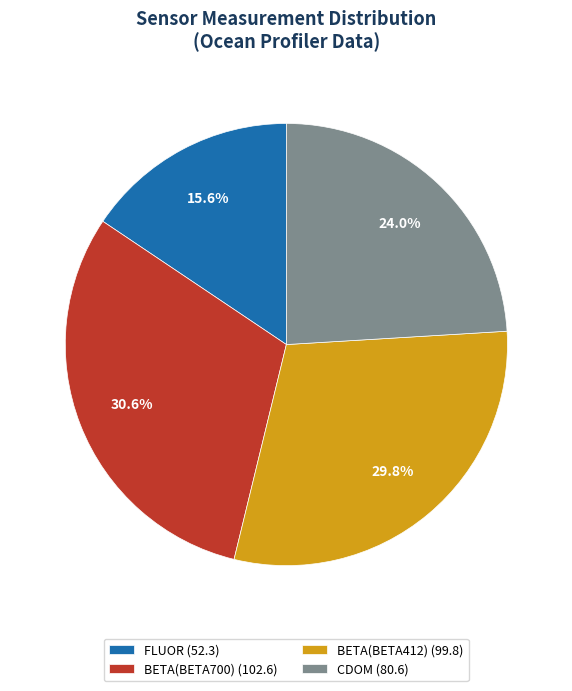

Does any single category account for the majority?

No